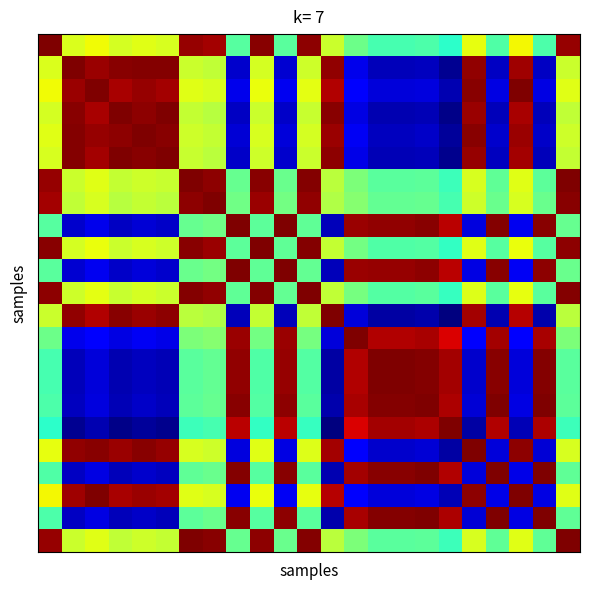

What is the maximum value shown in the chart?

1.0